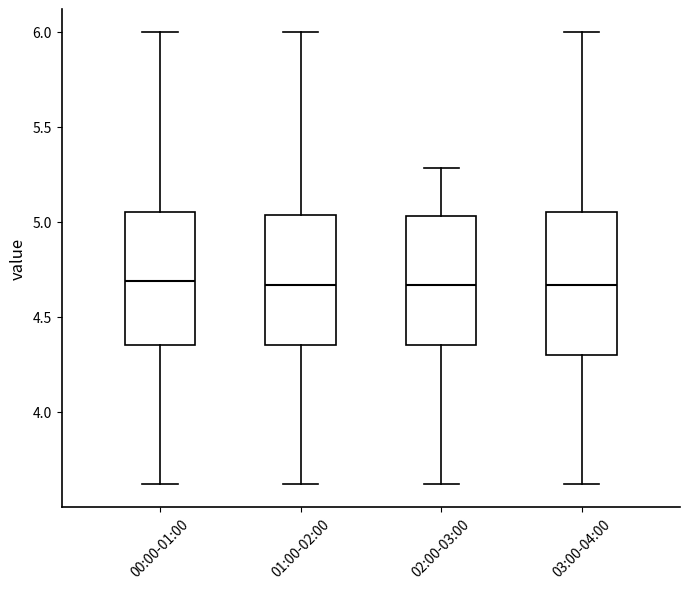

Where does the lower whisker of the box for 01:00-02:00 end on the y-axis? The values are not printed on the chart, so give them approximately, as read against the axis.

3.60